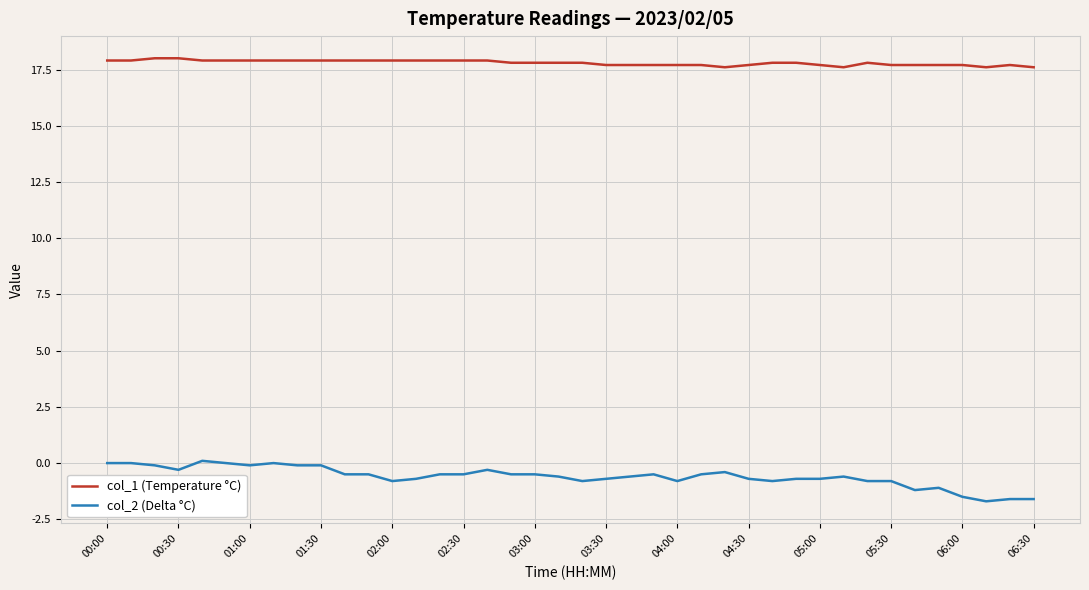

True or false: col_1 (Temperature °C) and col_2 (Delta °C) cross at least once.

False